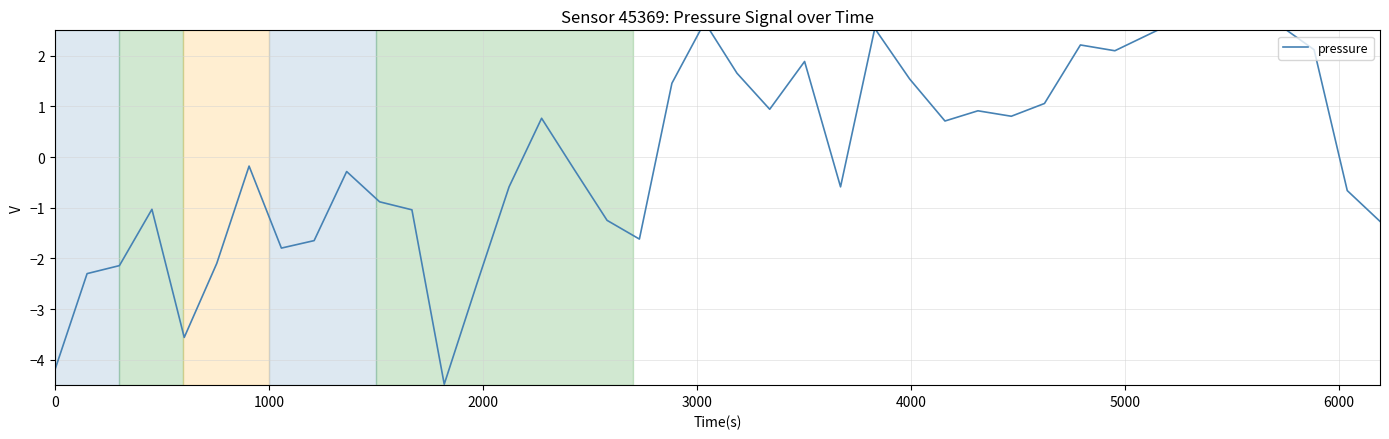

How many positive values are there?

19